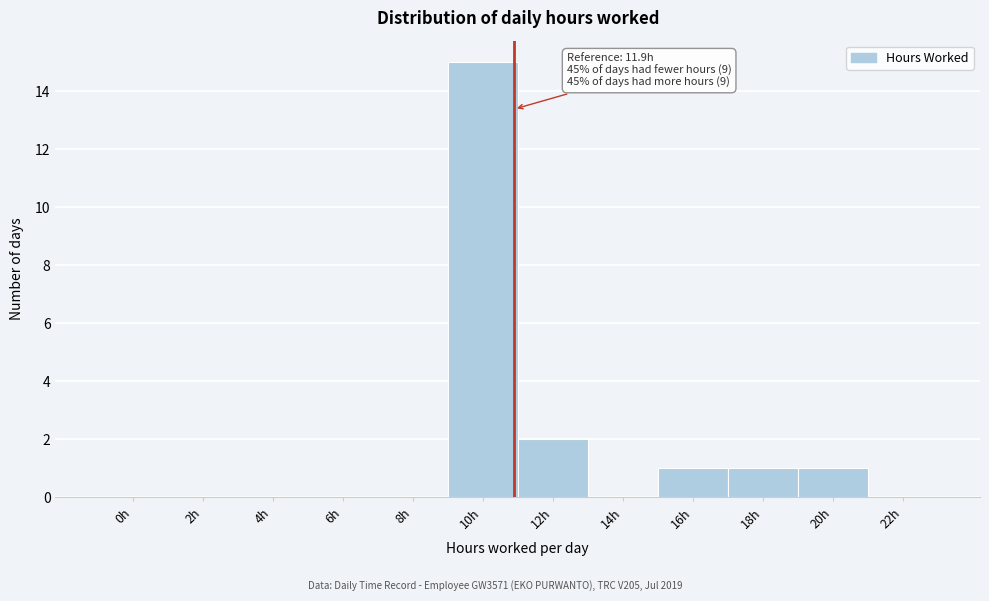

Reading left to right, what are all the values shown in this chart?

0h=0	2h=0	4h=0	6h=0	8h=0	10h=15	12h=2	14h=0	16h=1	18h=1	20h=1	22h=0